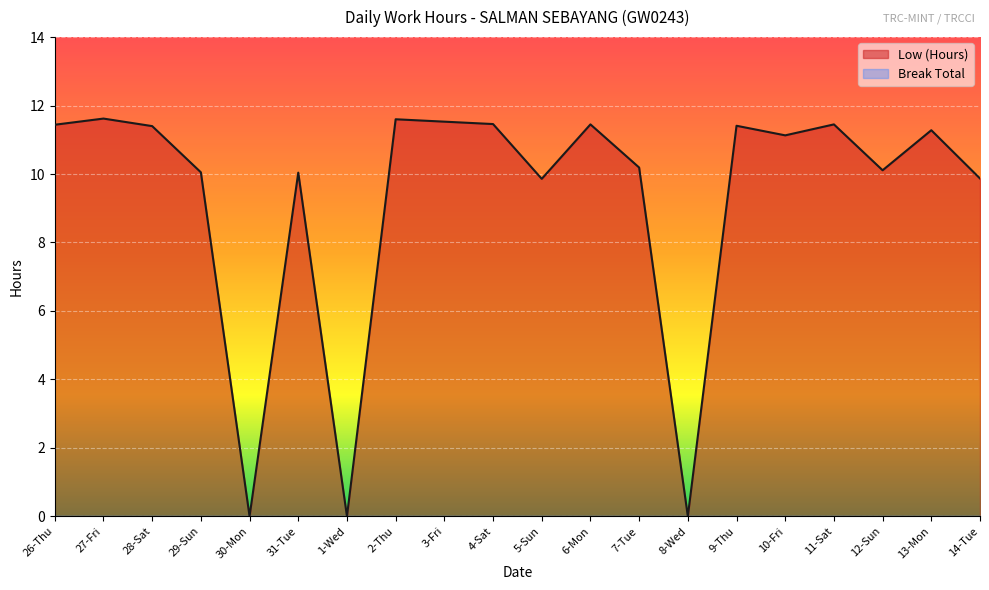

The value at 1-Wed is -6.1. True or false?

False